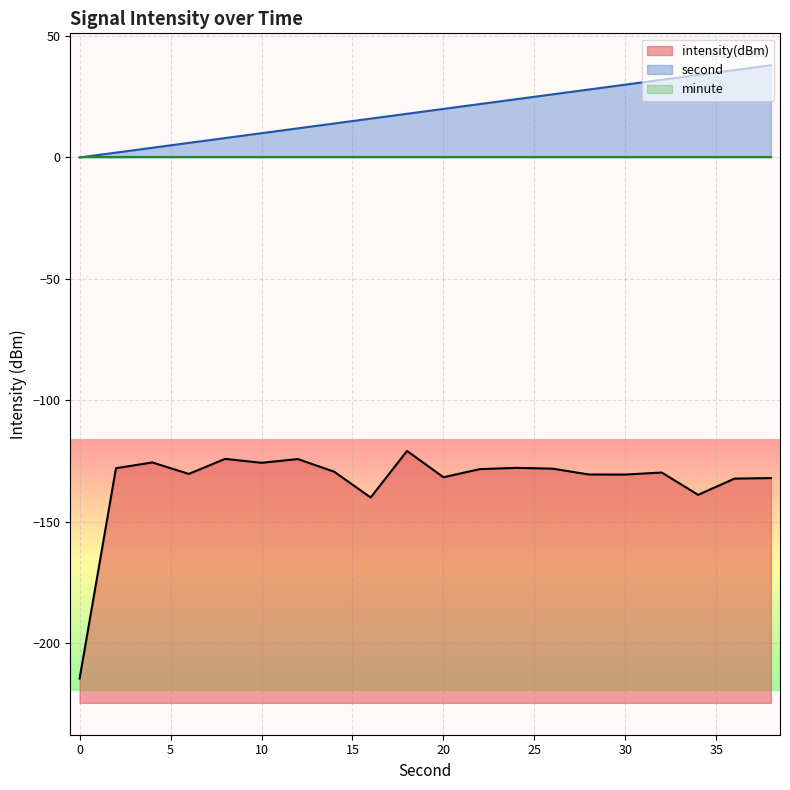

The intensity(dBm) series shows -75.3 at 6. True or false?

False